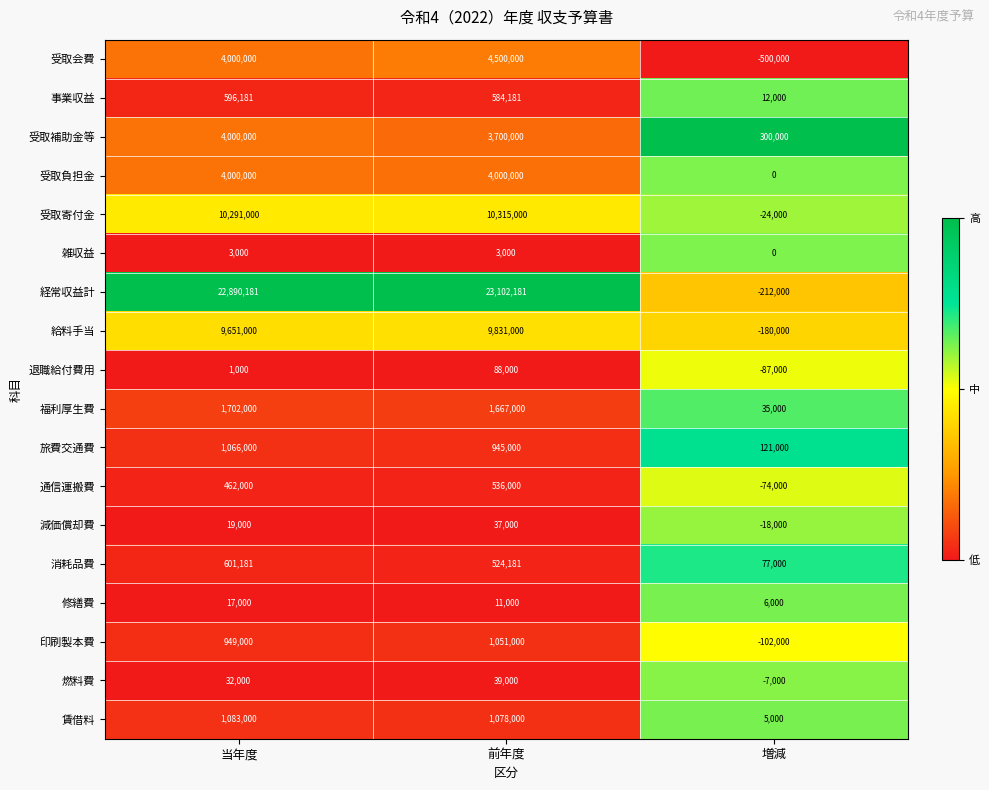

At which category is the sum across all series the highest?

前年度